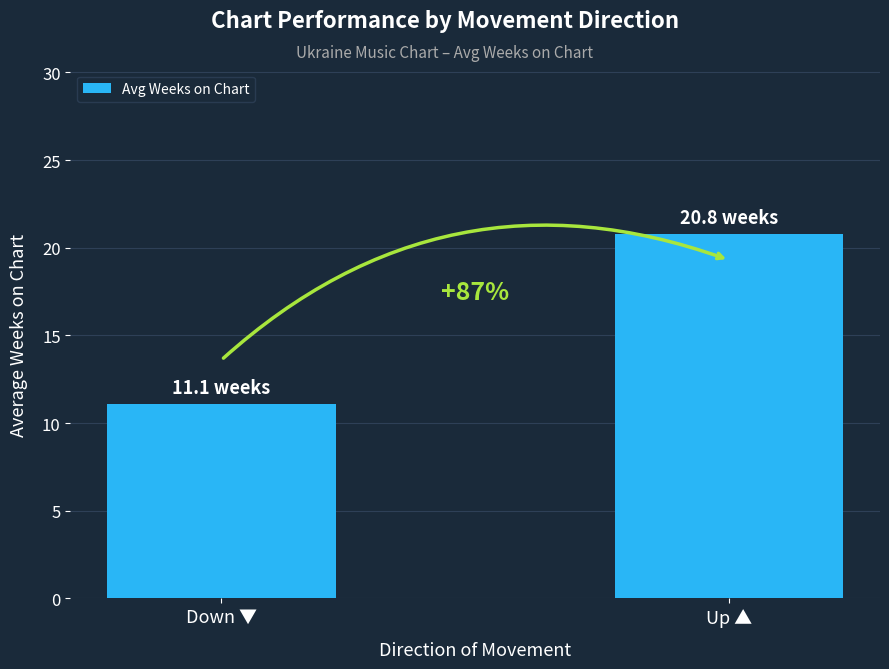

How many bars are there in total?

2